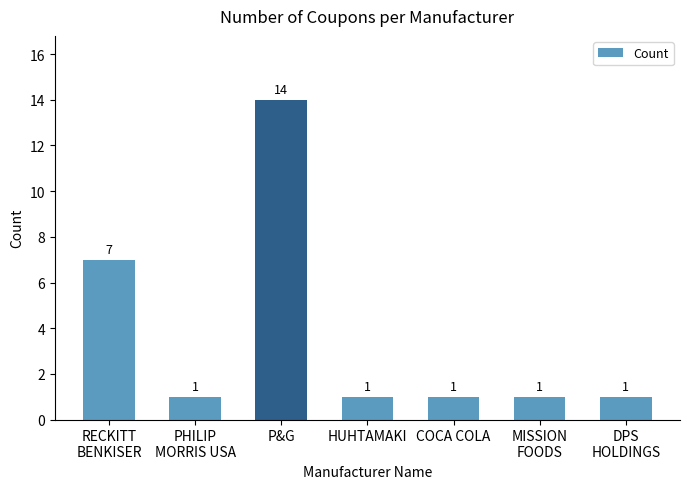

What is the difference between the values at PHILIP
MORRIS USA and P&G?

13